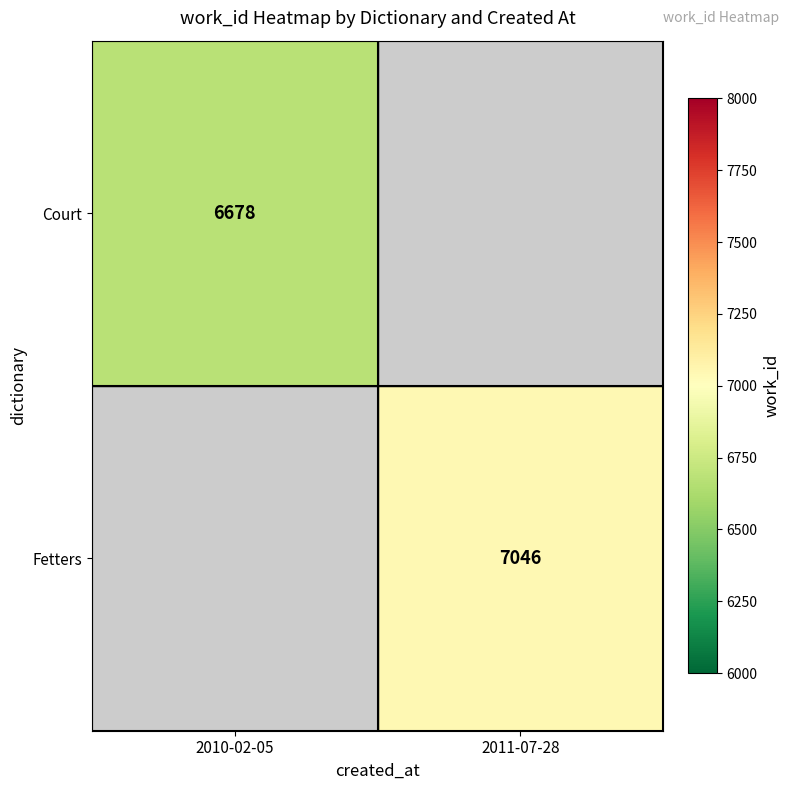

True or false: Court has a value of 6678 at 2010-02-05.

True